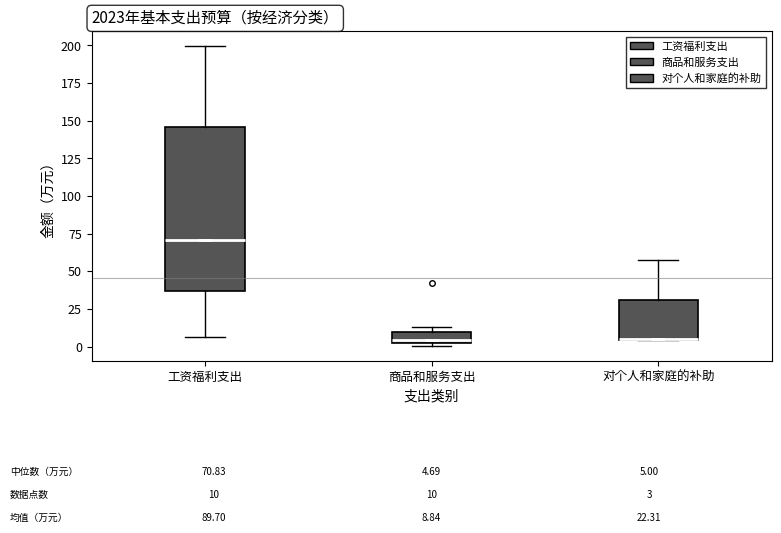

Which box is the tallest, from its lower edge to its upper edge?

工资福利支出